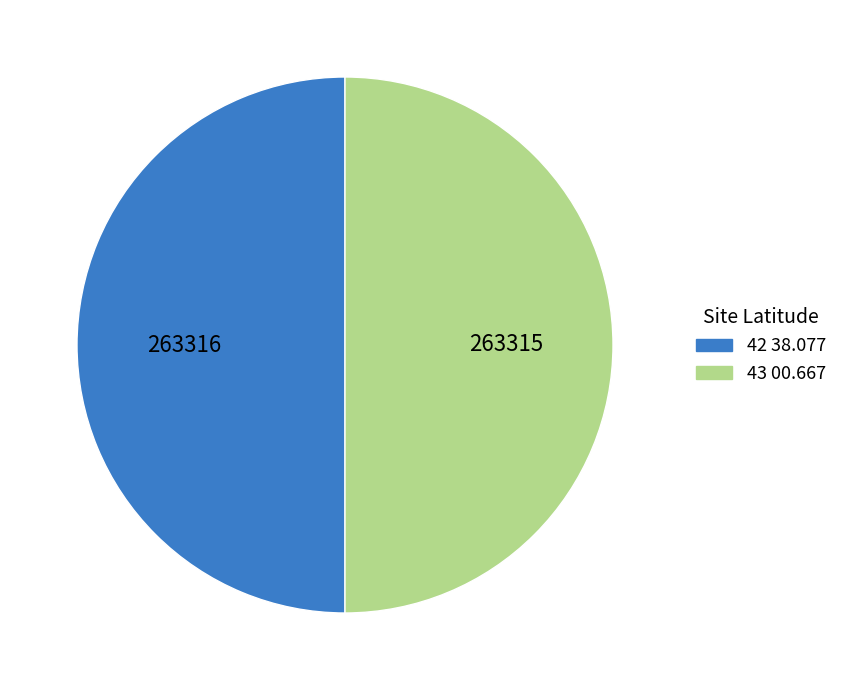

What is the ratio of the value at 43 00.667 to the value at 42 38.077?

1.0